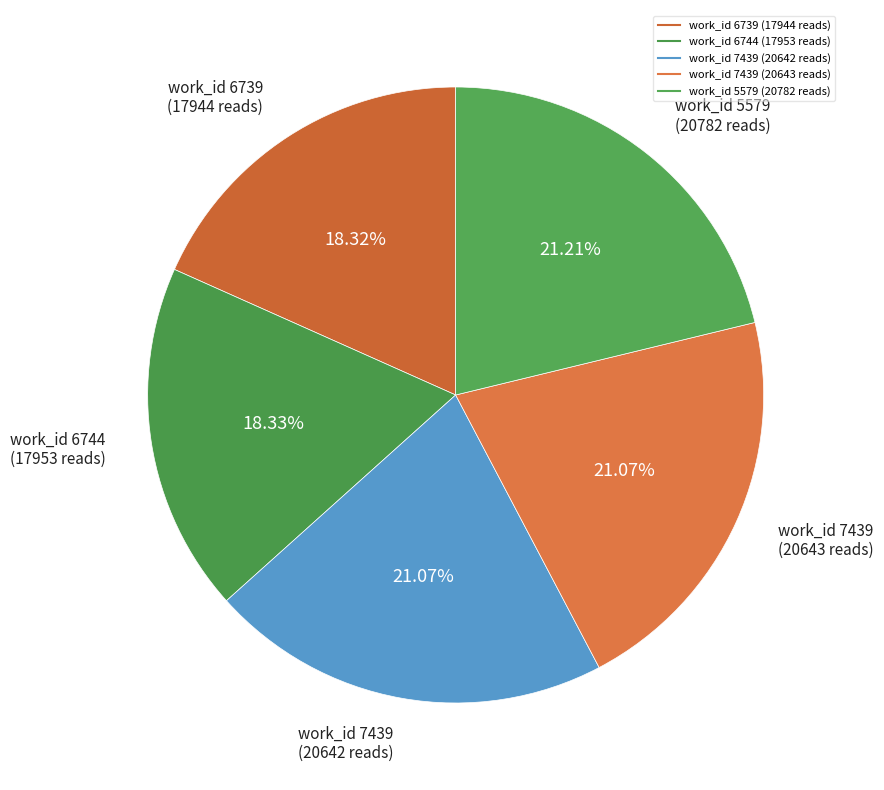

How many segments does this pie chart have?

5